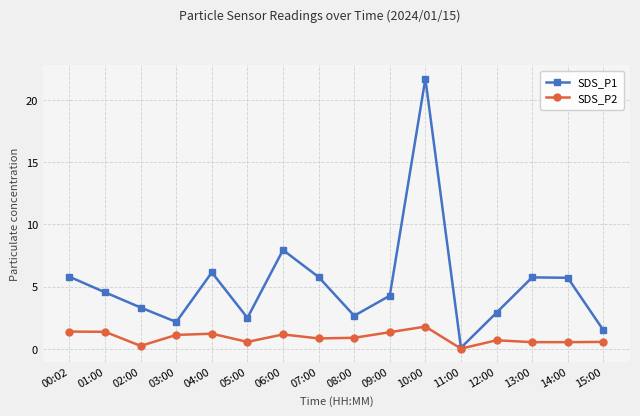

Is this an area chart (filled region under the line)?

No